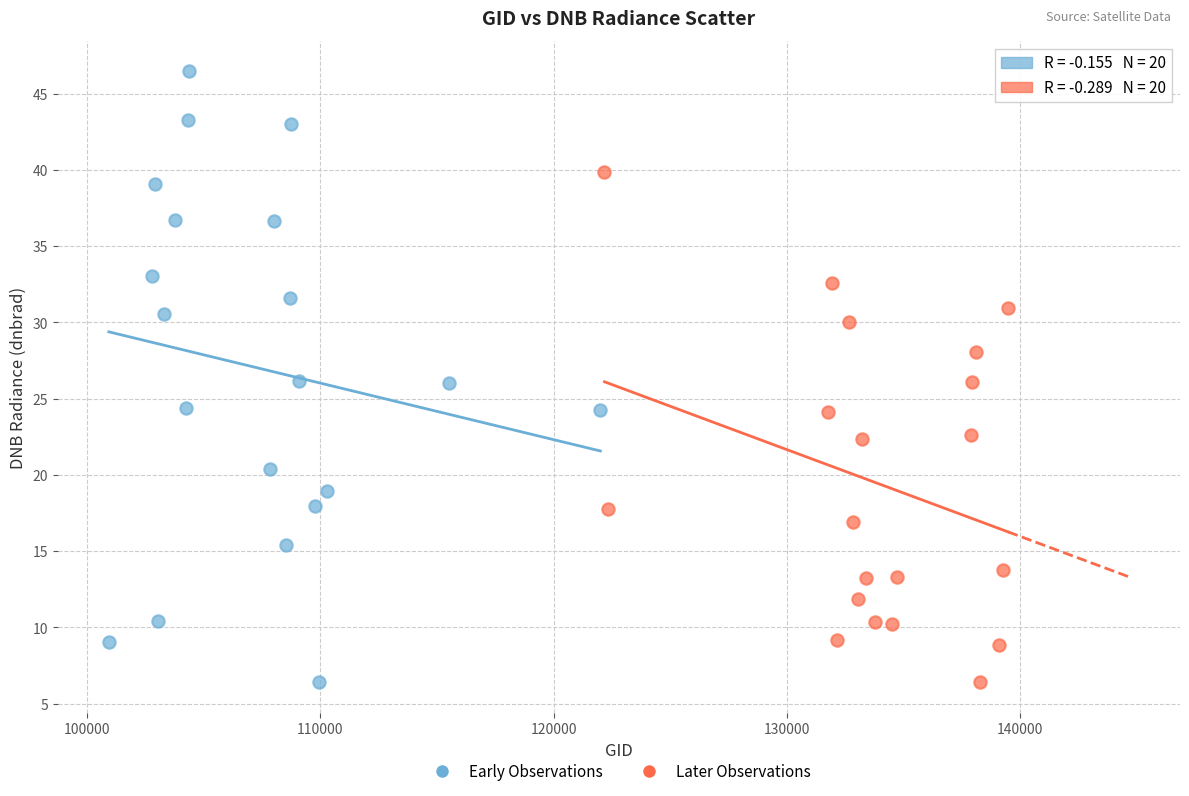

Which series has the widest spread of Y values?

Early Observations